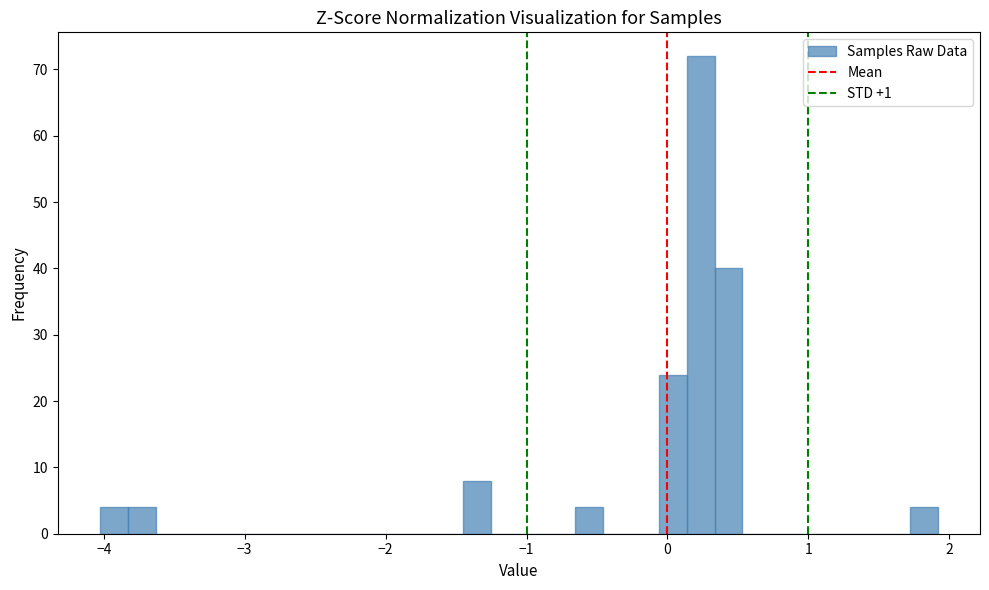

Read against the x-axis, roughly where is the centre of the tallest bar?

0.2